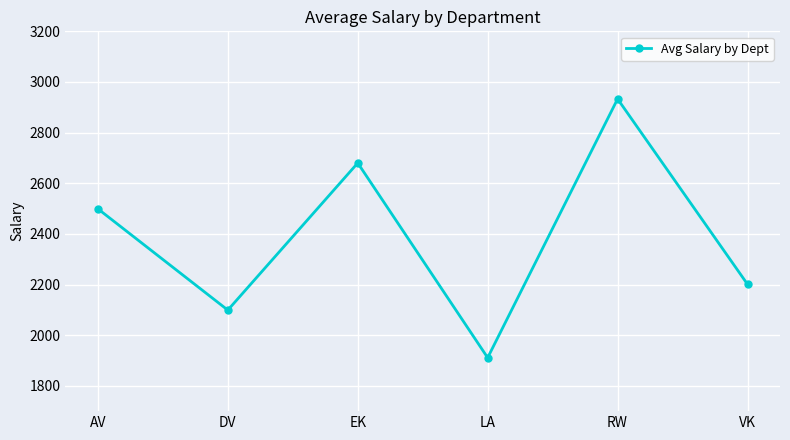

What is the difference between the second highest and minimum values?

769